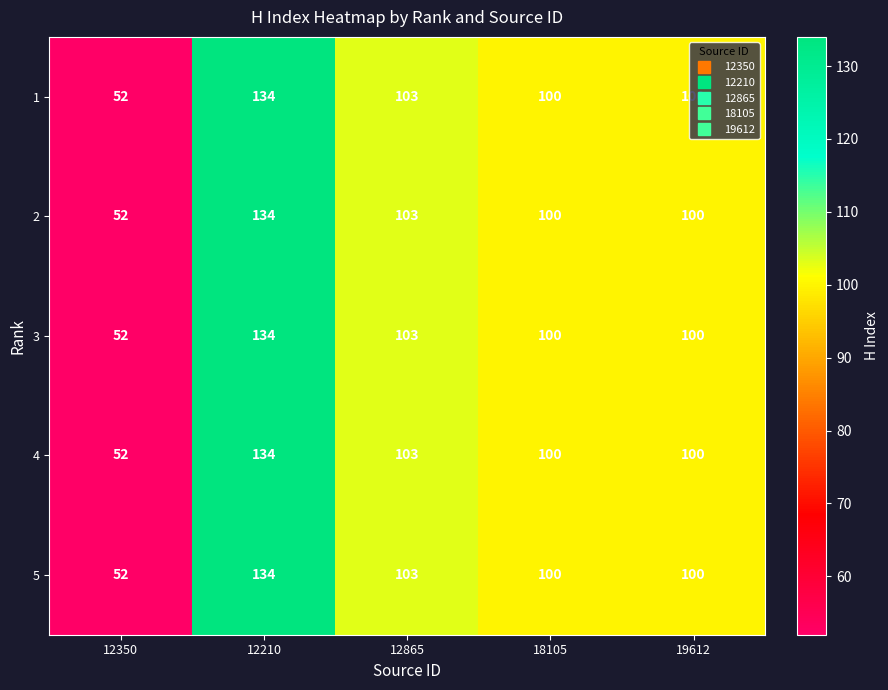

The 3 series shows 52 at 12350. True or false?

True